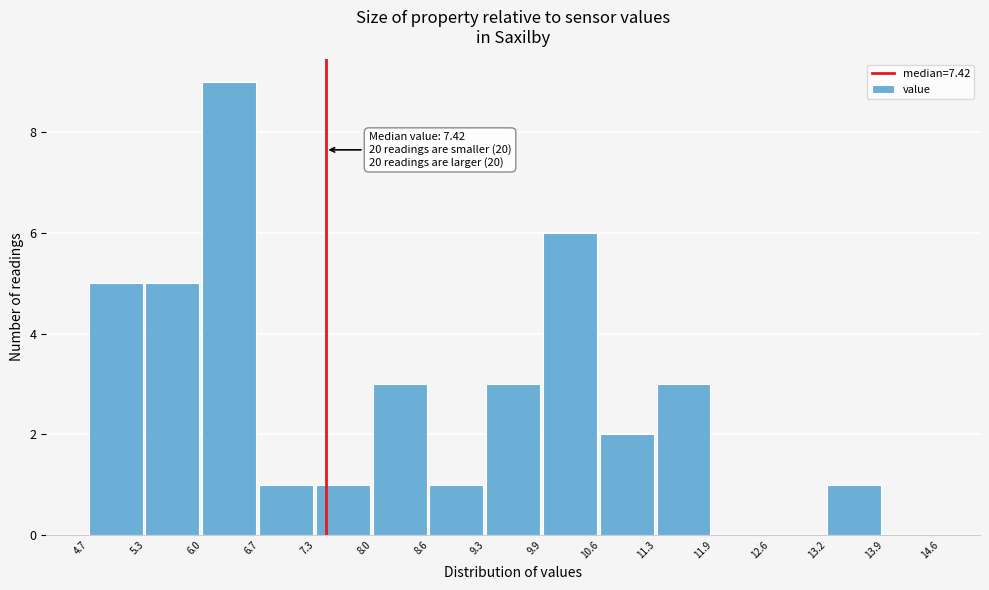

Which range on the x-axis has the tallest bar?

6.0 to 6.7